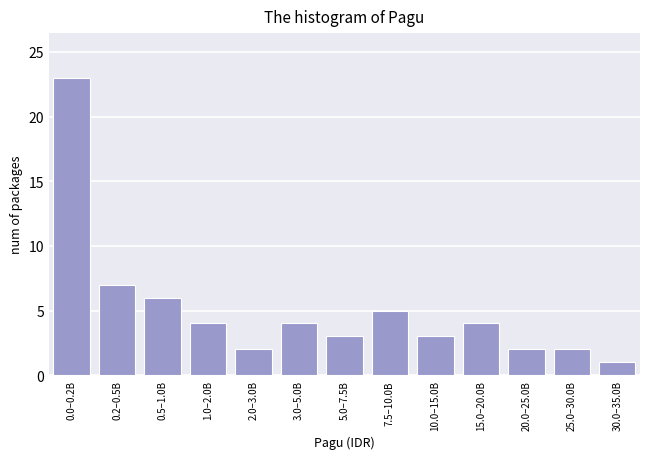

Reading left to right, extract all data points from this chart.

23	7	6	4	2	4	3	5	3	4	2	2	1